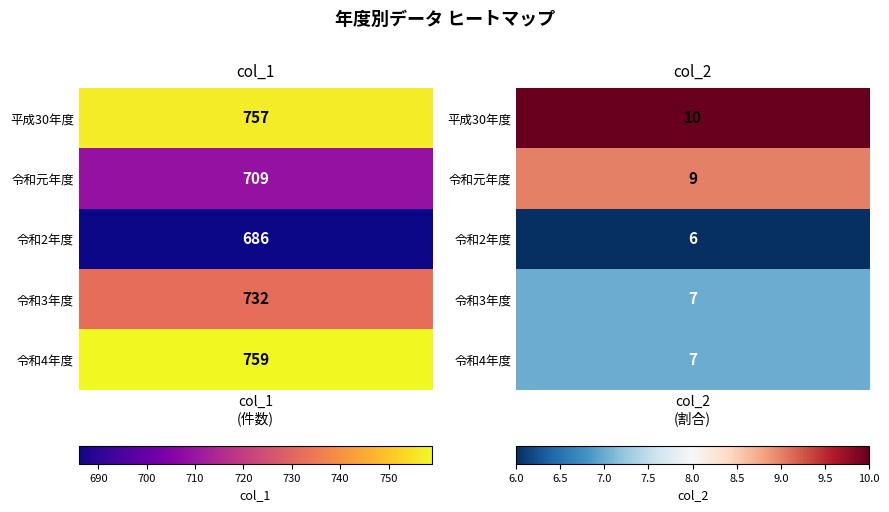

What is the difference between the 令和3年度 values at 0 and 1?

725